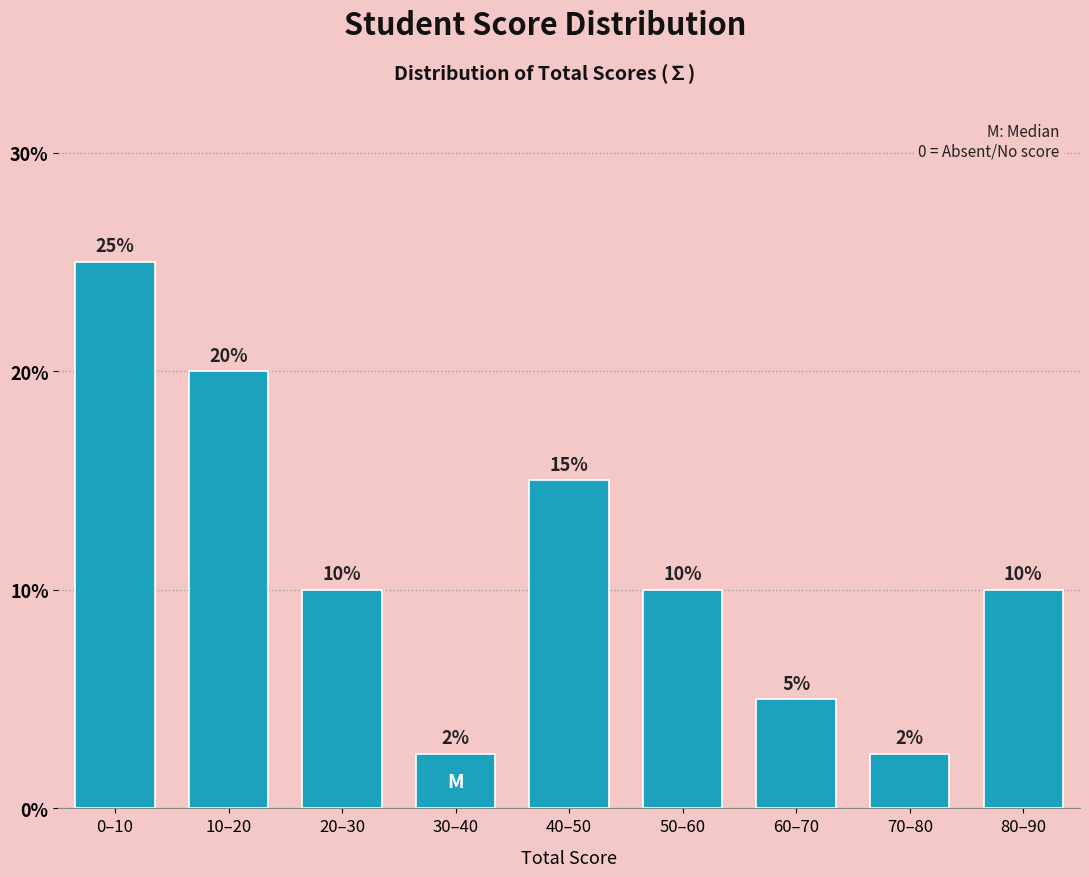

What is the smallest value displayed?

2.5